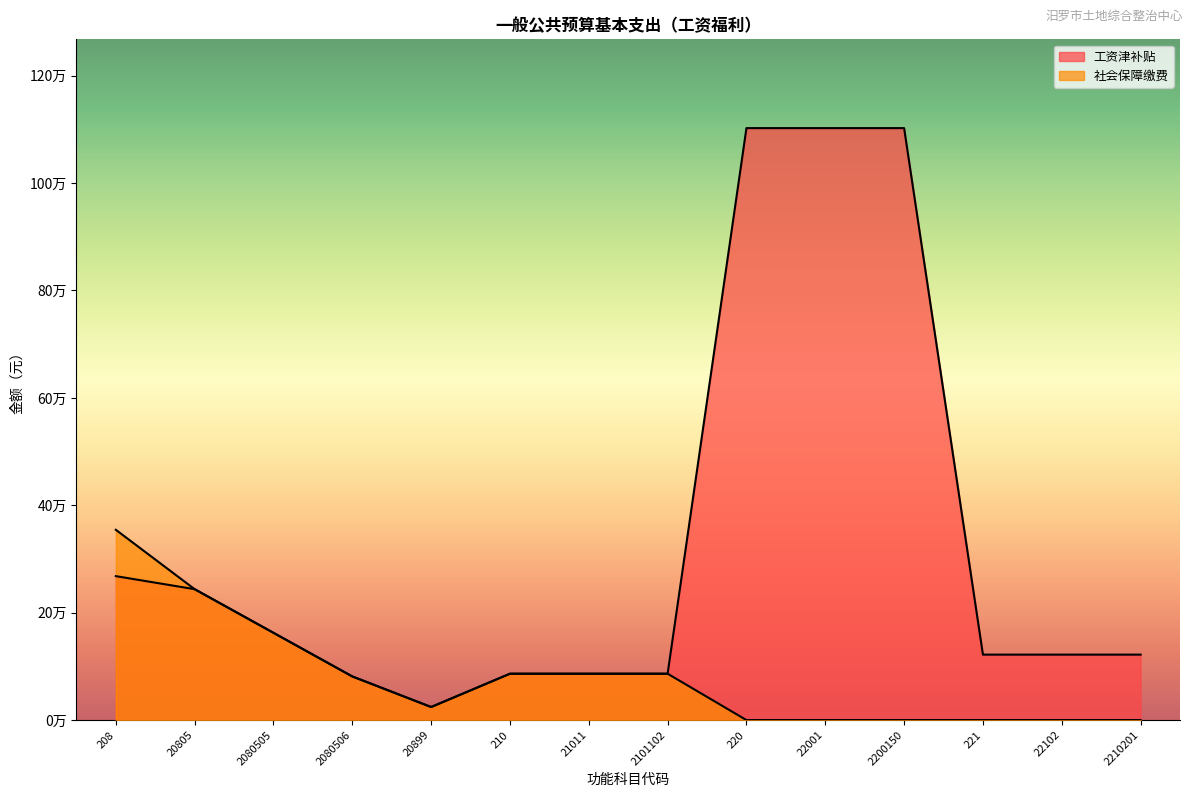

What is the spread (max minus min) of values at 2200150?

1102374.3